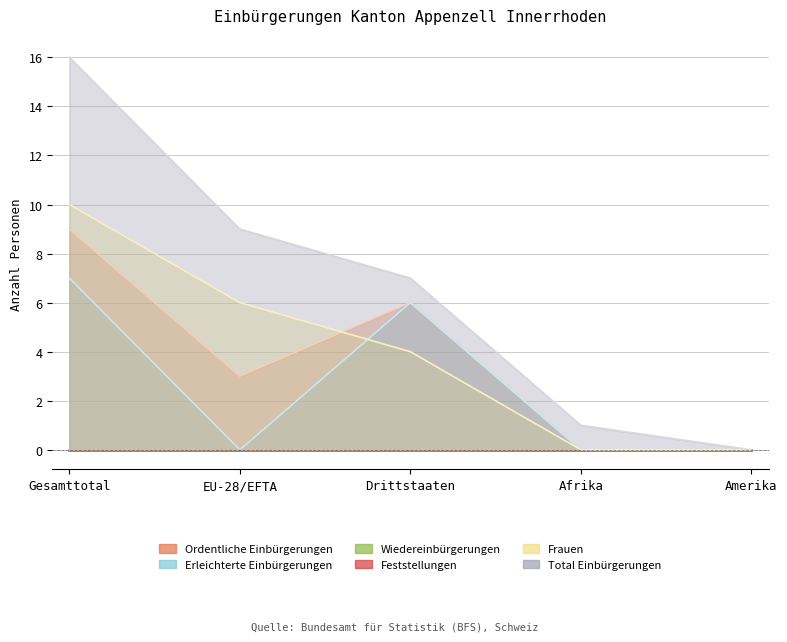

True or false: Erleichterte Einbürgerungen has a value of 6 at Drittstaaten.

True